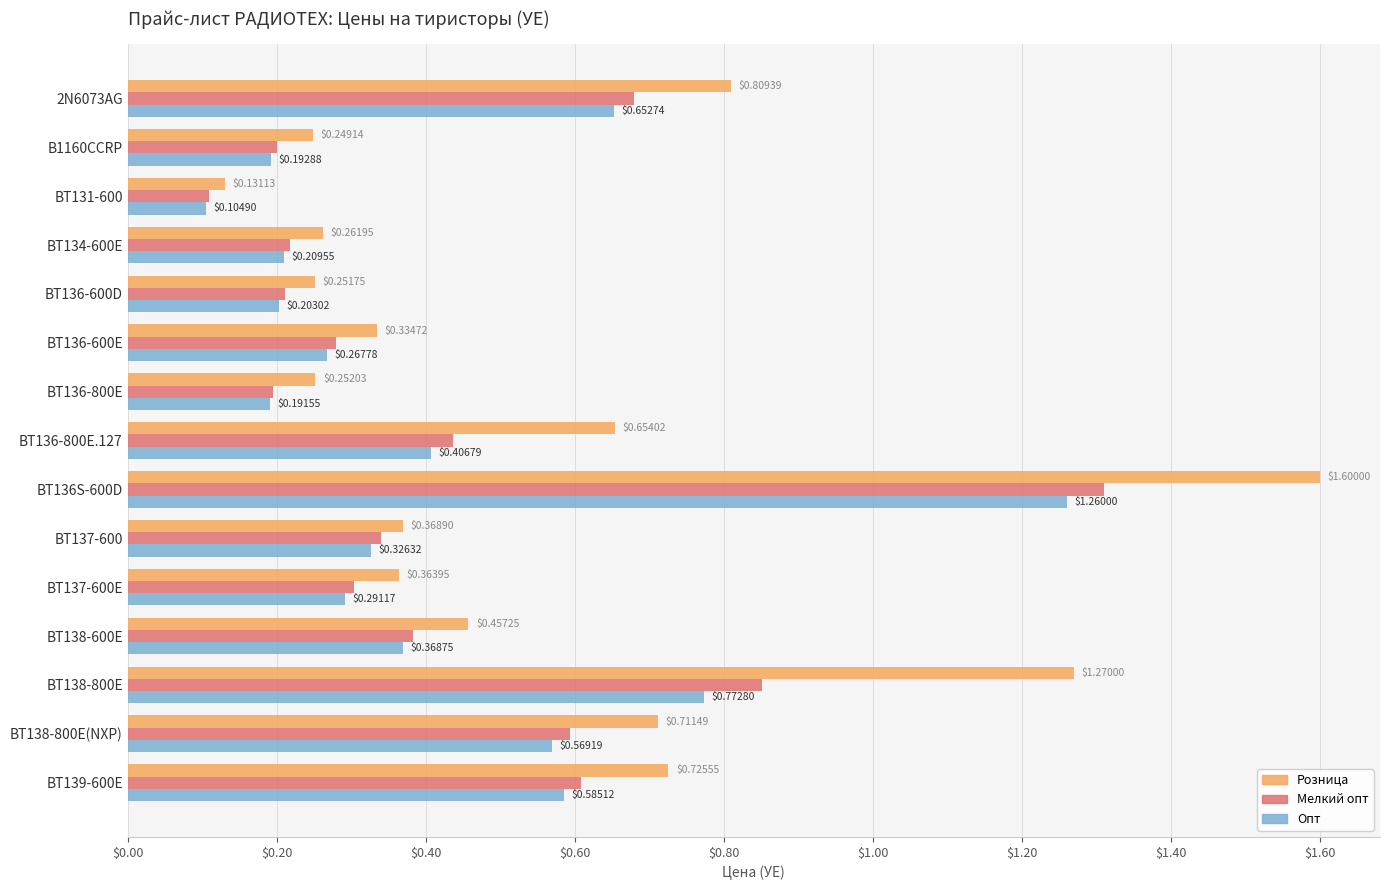

List the labels in order of Опт value, largest first.

BT136S-600D, BT138-800E, 2N6073AG, BT139-600E, BT138-800E(NXP), BT136-800E.127, BT138-600E, BT137-600, BT137-600E, BT136-600E, BT134-600E, BT136-600D, B1160CCRP, BT136-800E, BT131-600